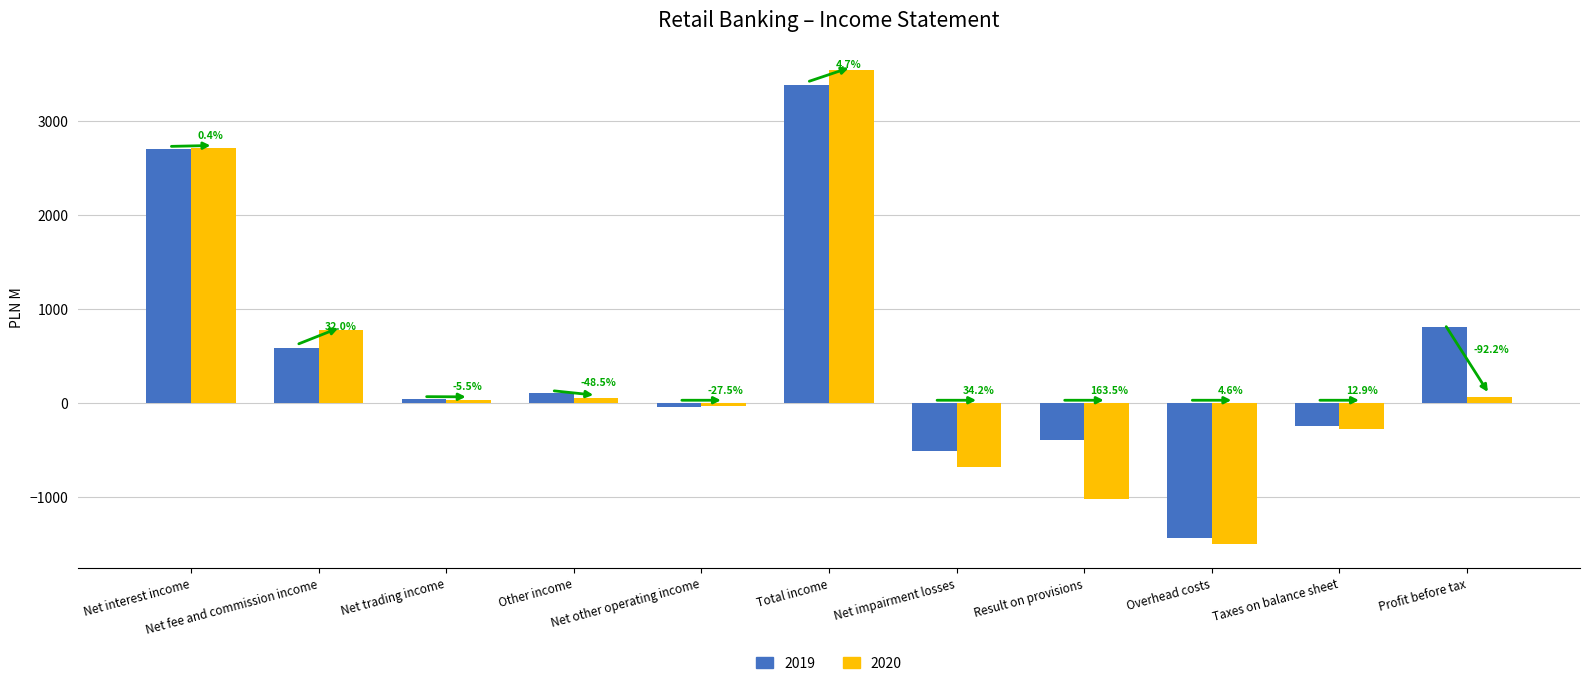

Reading right to left, list all the values displayed in this chart.

2019: Profit before tax=808.2	Taxes on balance sheet=-240.3	Overhead costs=-1438.2	Result on provisions=-387.8	Net impairment losses=-510.3	Total income=3384.9	Net other operating income=-46.7	Other income=102.8	Net trading income=38.3	Net fee and commission income=589.7	Net interest income=2700.8
2020: Profit before tax=62.8	Taxes on balance sheet=-271.2	Overhead costs=-1503.8	Result on provisions=-1021.7	Net impairment losses=-685.1	Total income=3544.7	Net other operating income=-33.9	Other income=53.0	Net trading income=36.2	Net fee and commission income=778.2	Net interest income=2711.1